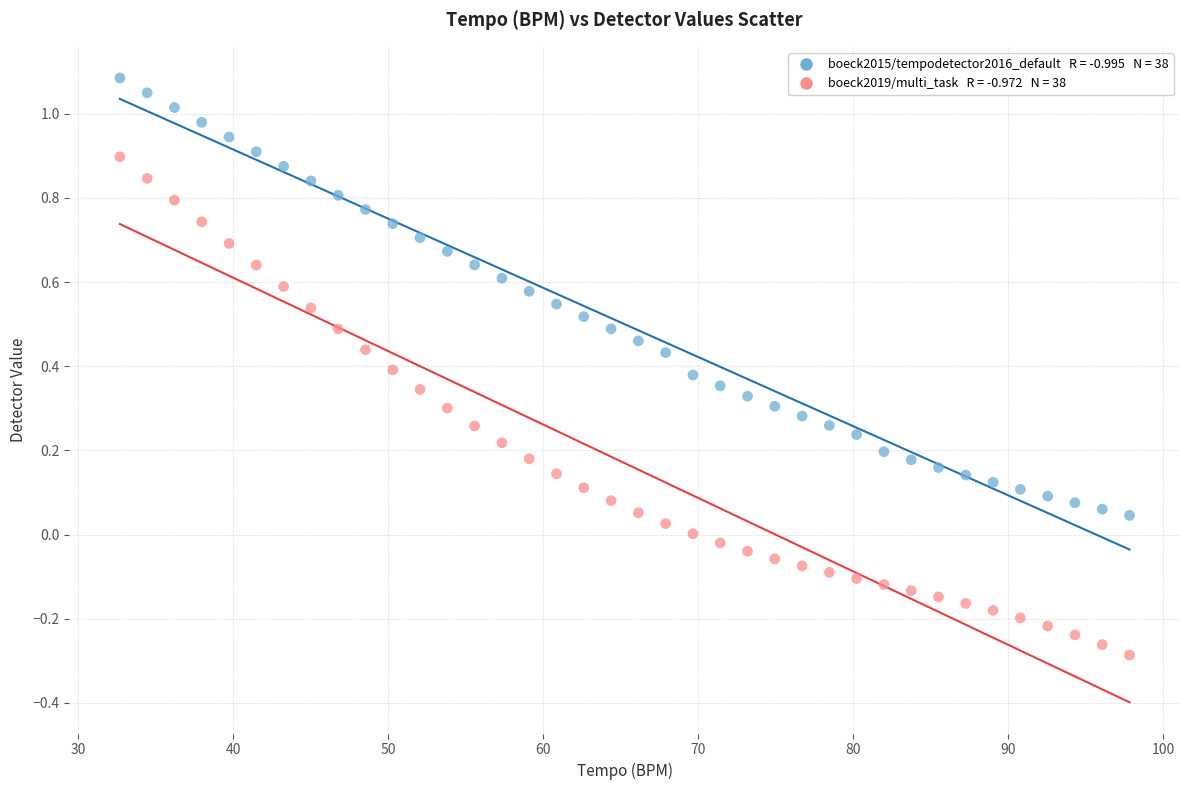

Across all data points, what is the range of Y values (max minus min)?

1.4